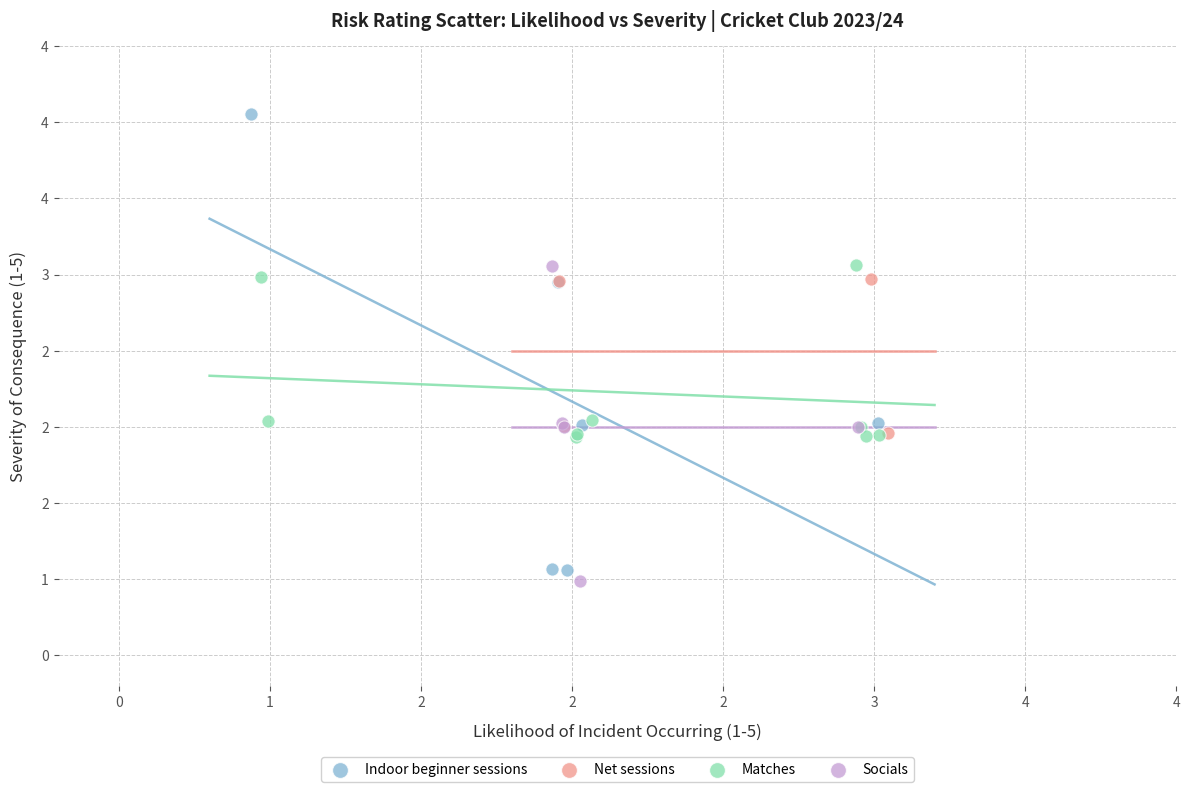

Which series reaches the minimum Y coordinate?

Socials